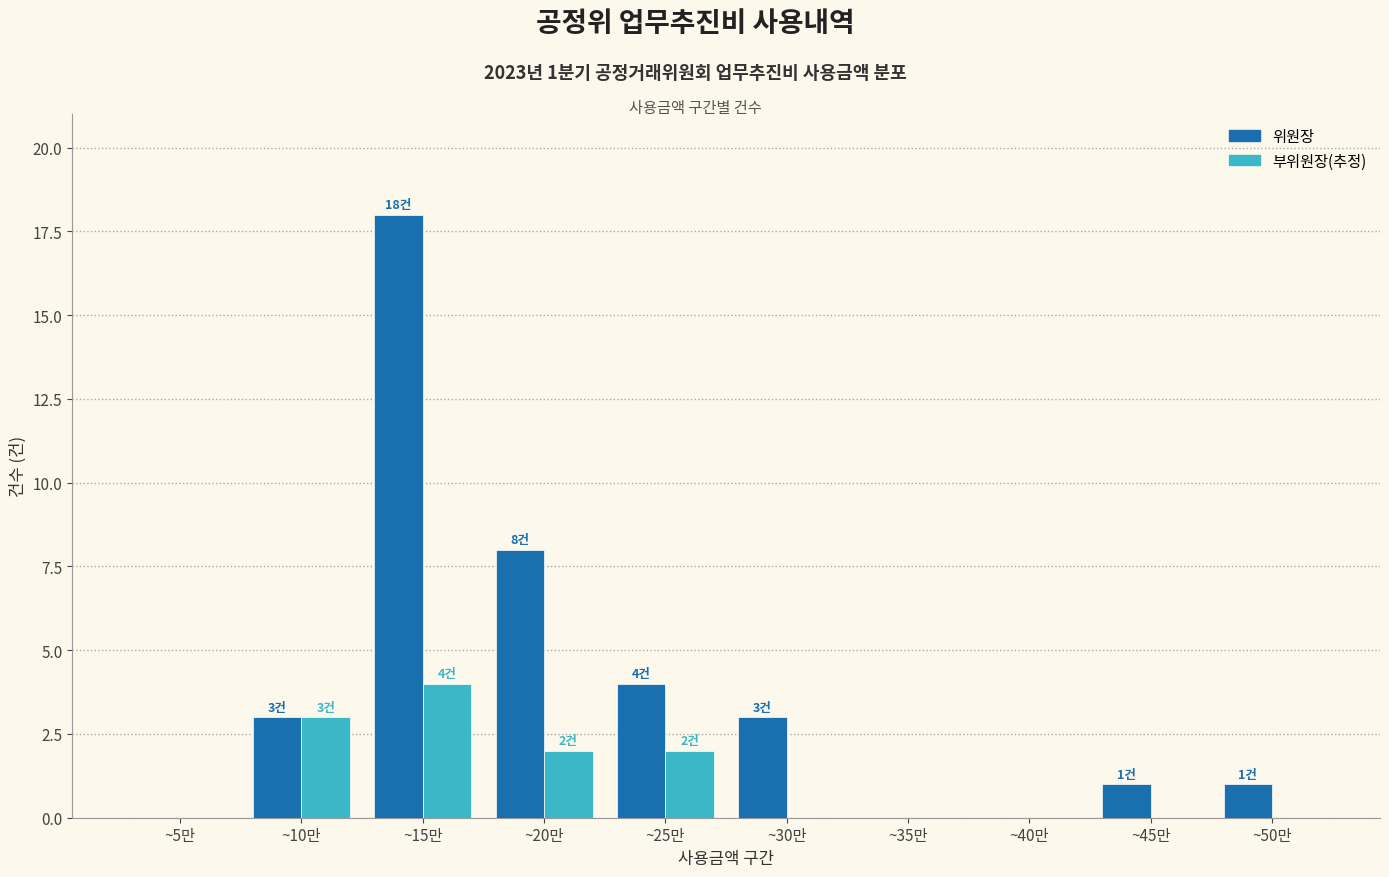

What is the sum of all 부위원장(추정) values?

11